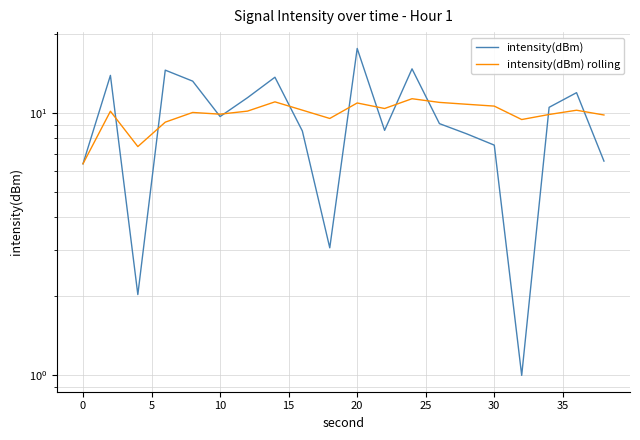

How many values in the intensity(dBm) series are below 9?

9